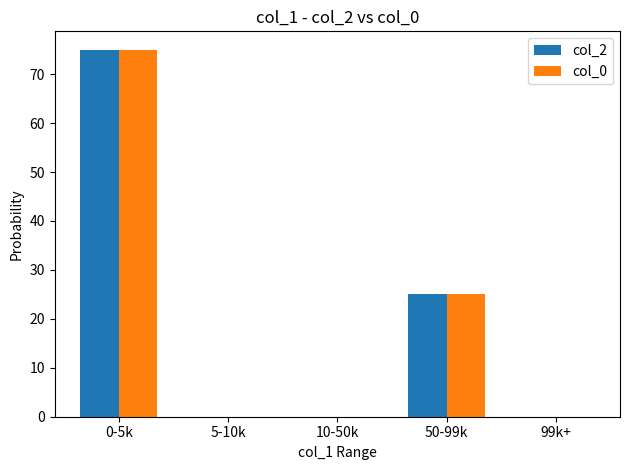

At which category is the sum across all series the highest?

0-5k